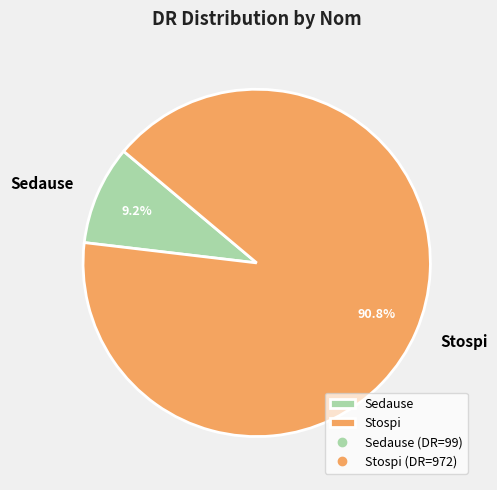

Combined, what portion of the pie is Stospi and Sedause?

100.0%